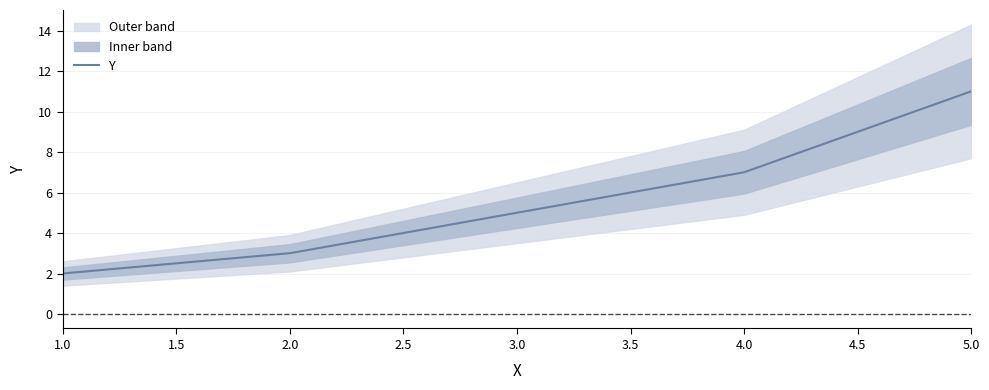

True or false: there are more than 0 points higher than both neighbors.

False